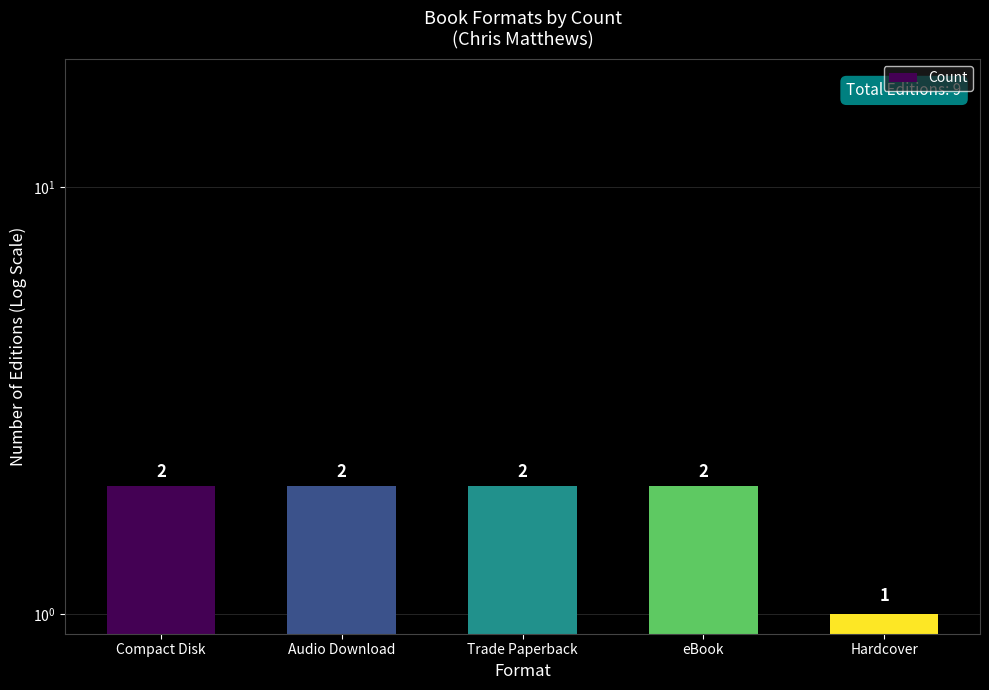

Read the value at Audio Download.

2